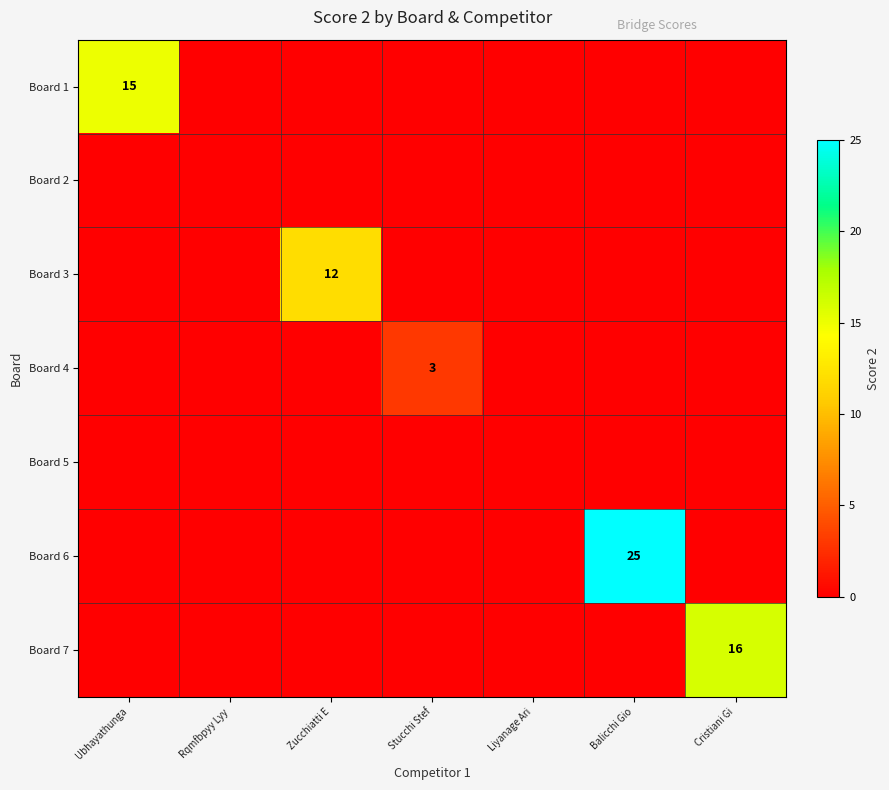

What is the maximum value shown in the chart?

25